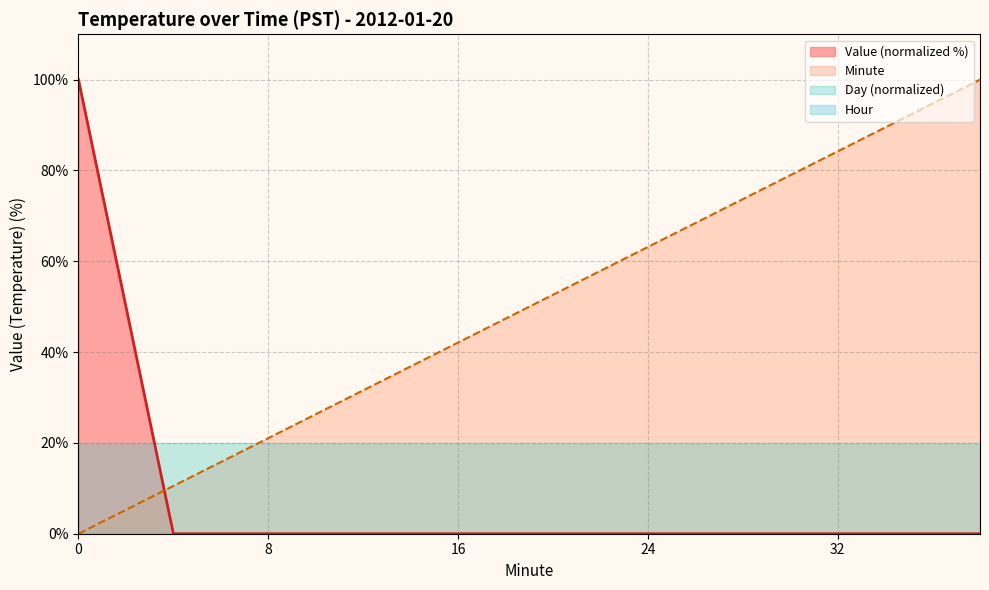

Where do Value and Minute first cross each other?

2 and 4